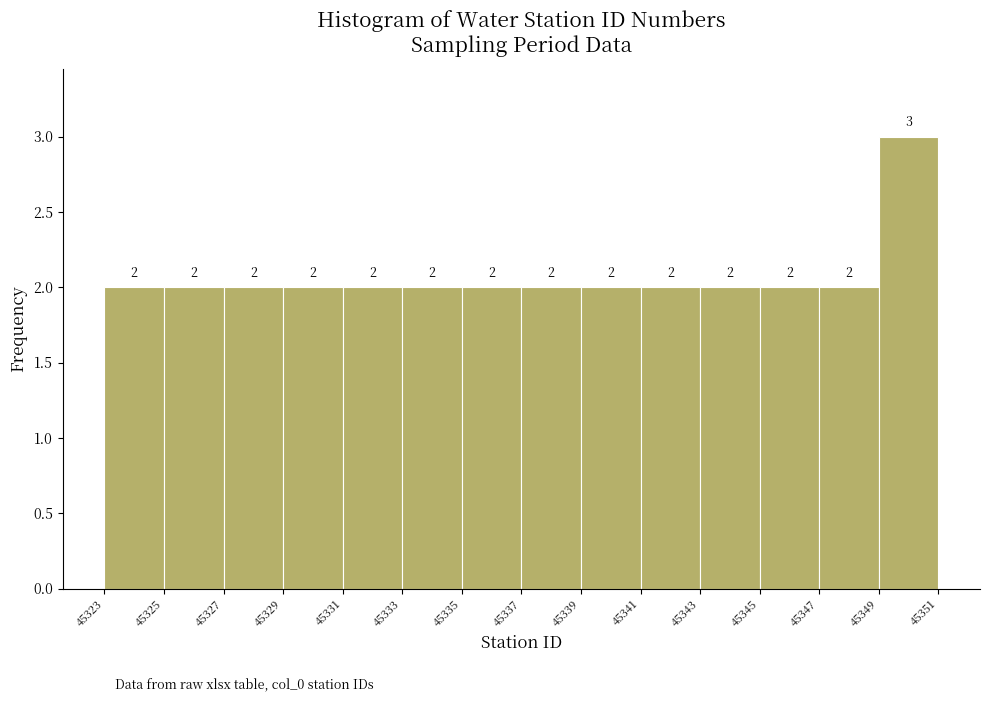

Reading left to right, list every bar in this chart as the range it spans on the x-axis followed by its height.

45323 to 45325: 2
45325 to 45327: 2
45327 to 45329: 2
45329 to 45331: 2
45331 to 45333: 2
45333 to 45335: 2
45335 to 45337: 2
45337 to 45339: 2
45339 to 45341: 2
45341 to 45343: 2
45343 to 45345: 2
45345 to 45347: 2
45347 to 45349: 2
45349 to 45351: 3